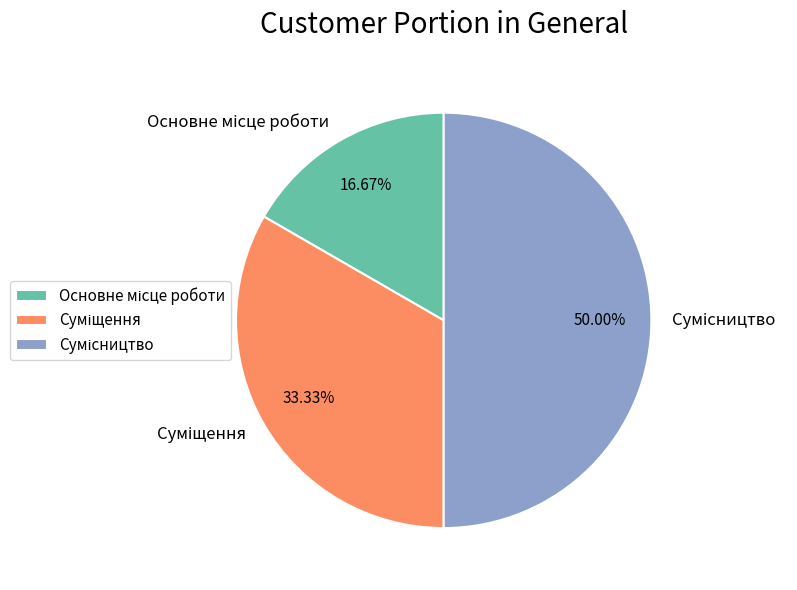

To the nearest percent, what portion does Сумісництво represent?

50%